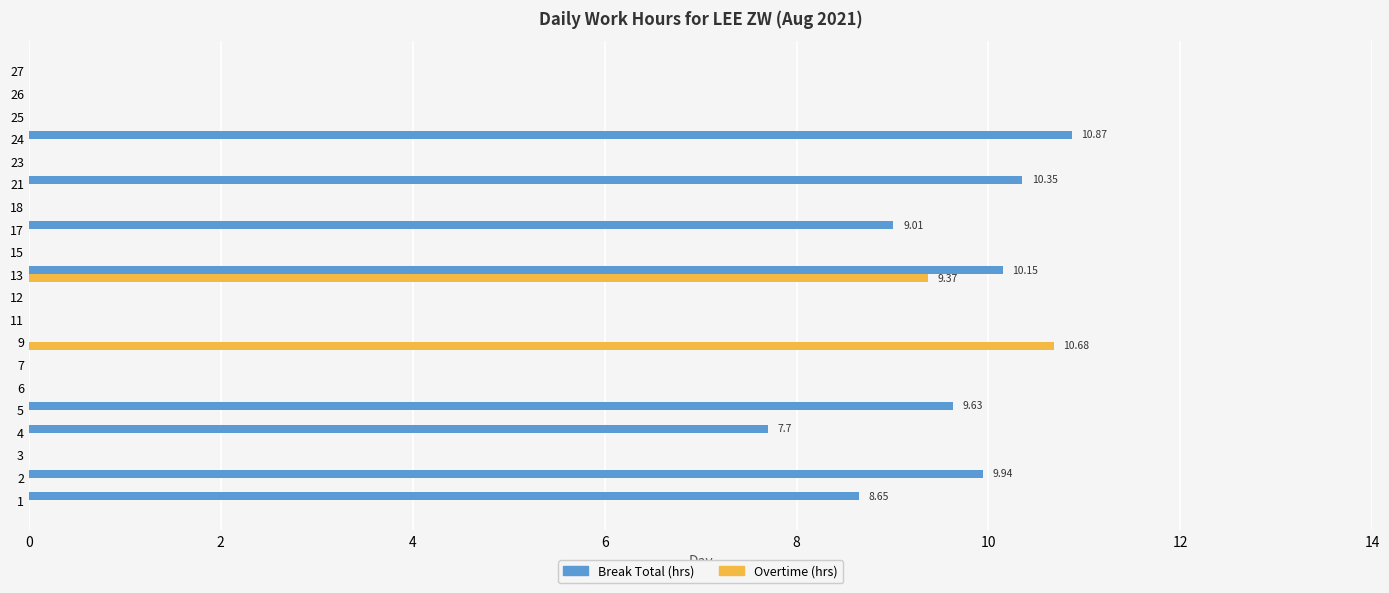

Between 12 and 24, which series saw the biggest shift?

Break Total (hrs)